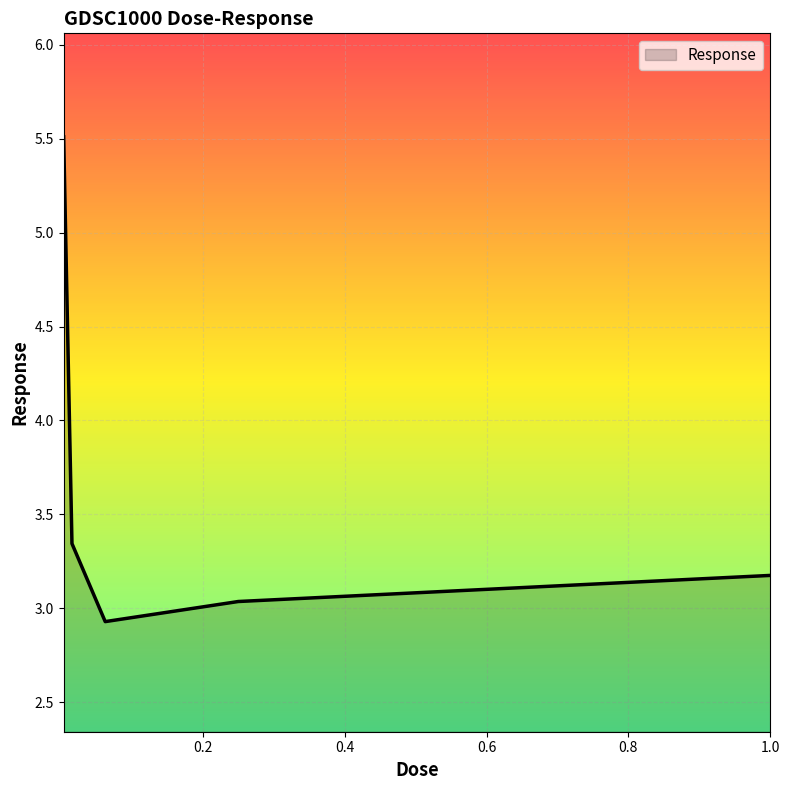

What is the smallest value displayed?

2.9